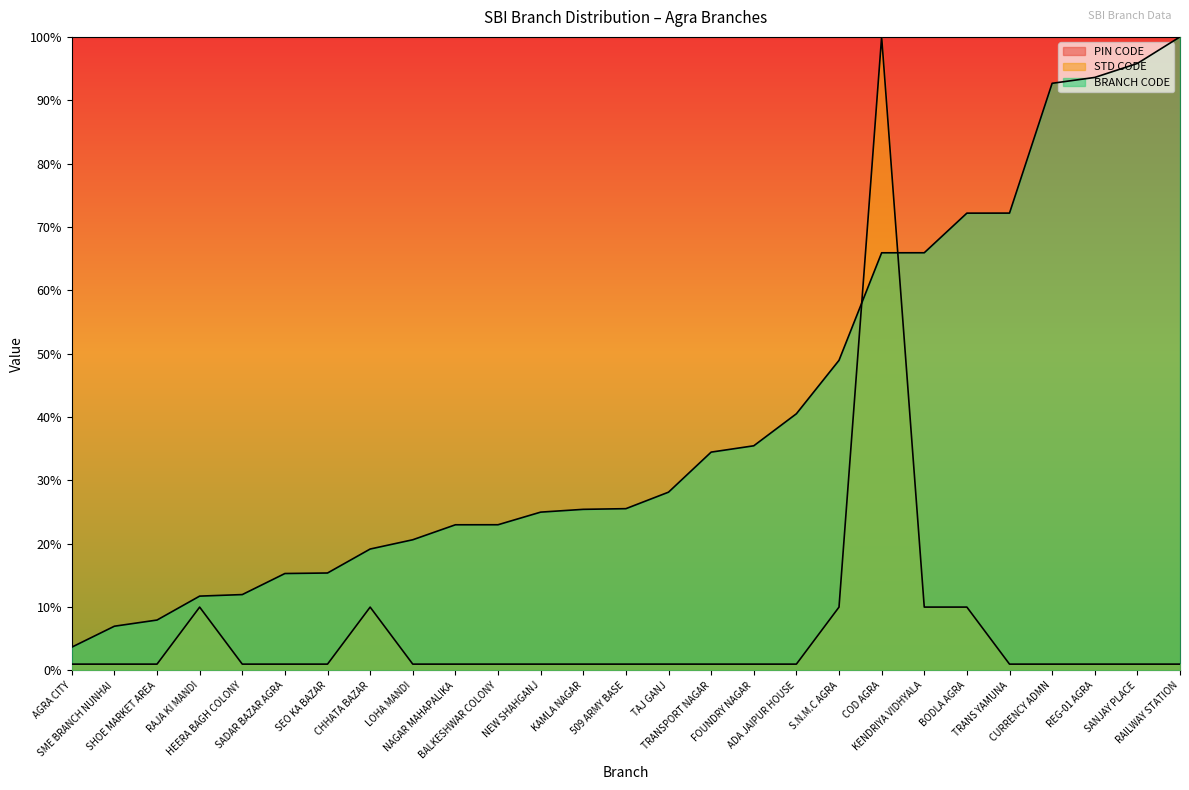

Is it true that BRANCH CODE equals 25.5 at 509 ARMY BASE?

True